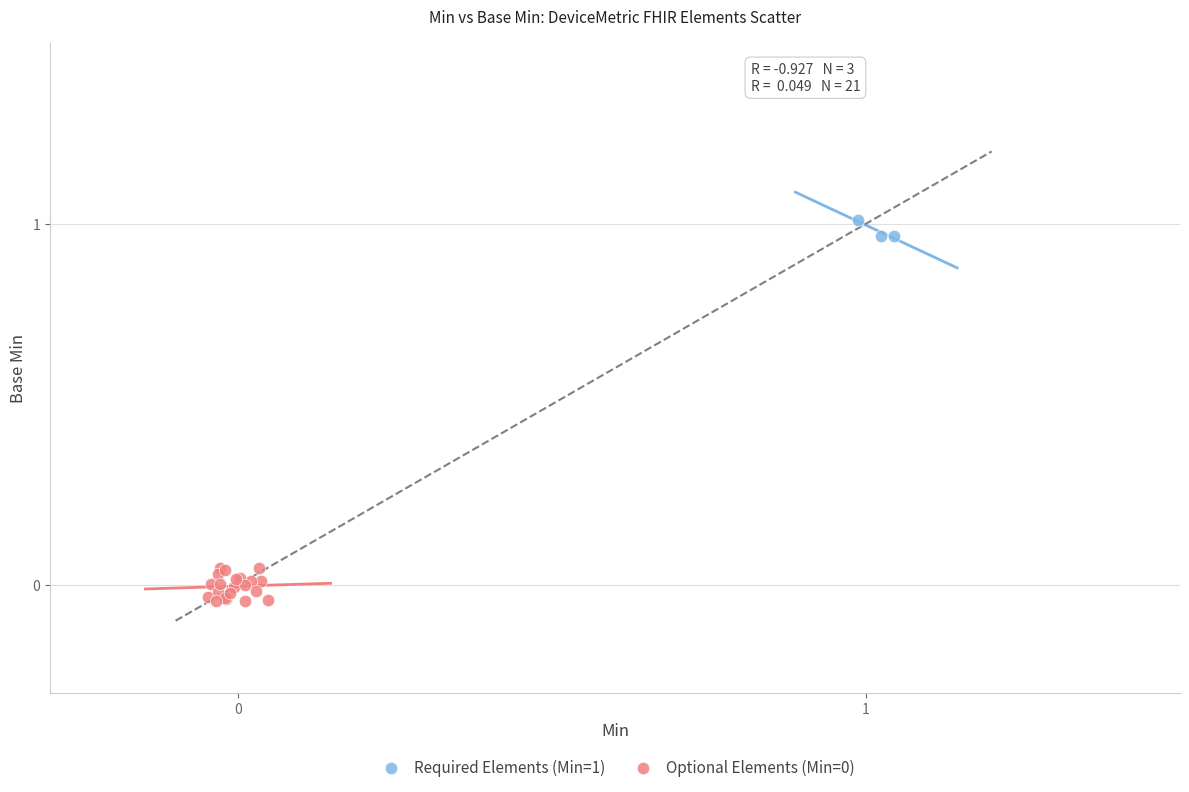

Which series reaches the maximum Y coordinate?

Required Elements (Min=1)